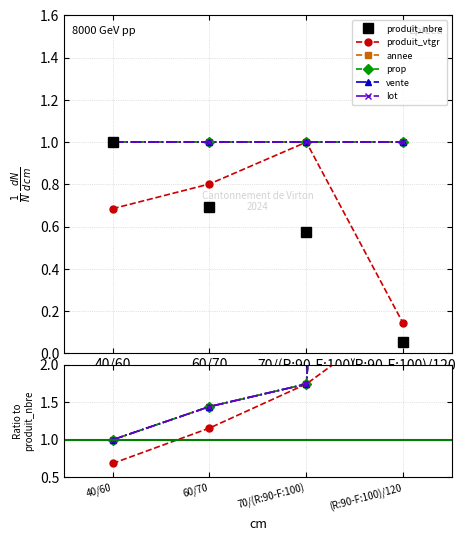

What is the sum of all produit_nbre values?

2.3